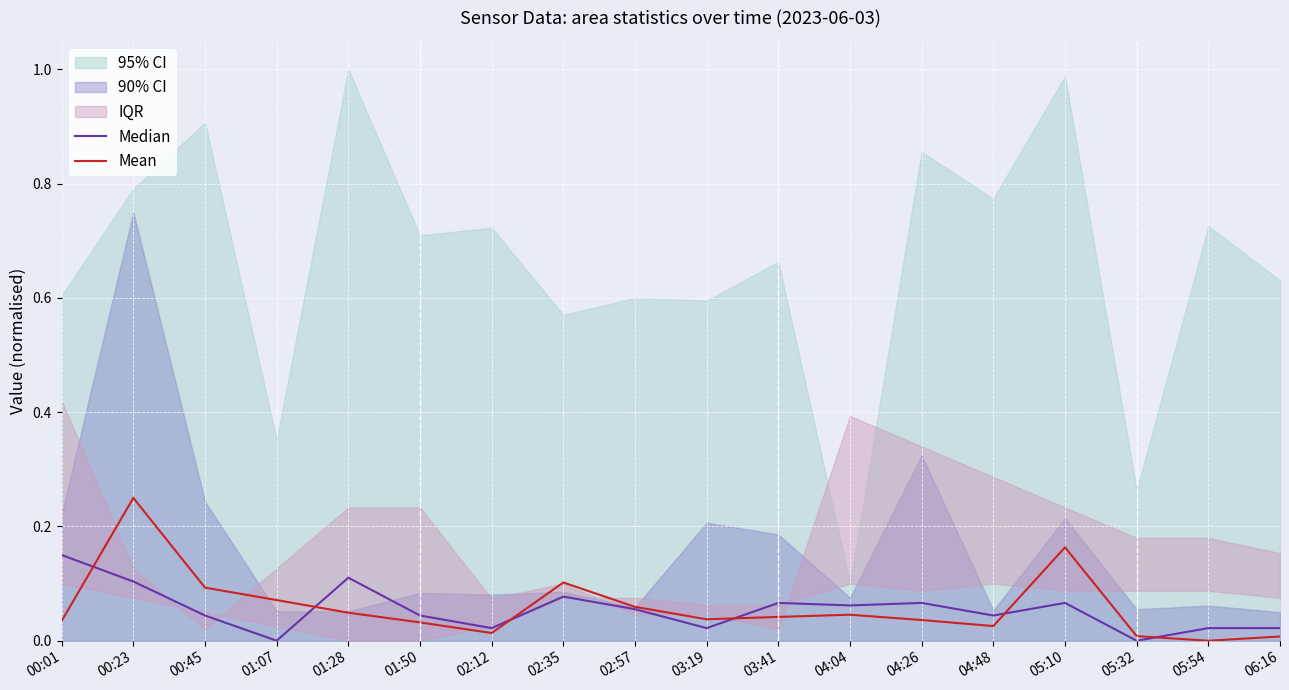

Which series ends up on top after the final intersection of Mean and Median?

Median